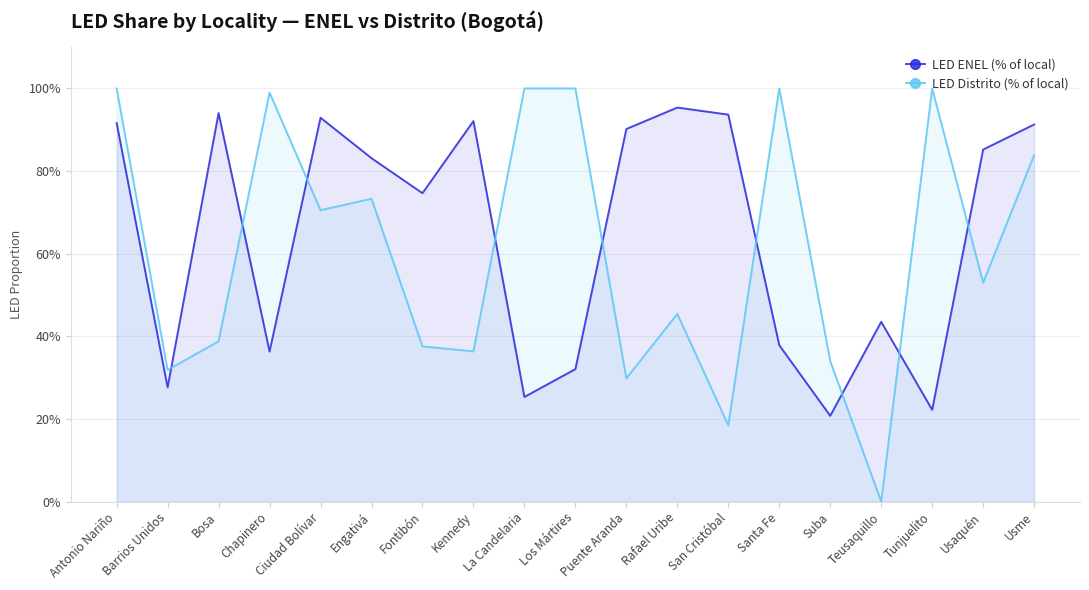

List the series in order of their overall mean, highest first.

LED ENEL (% of local), LED Distrito (% of local)